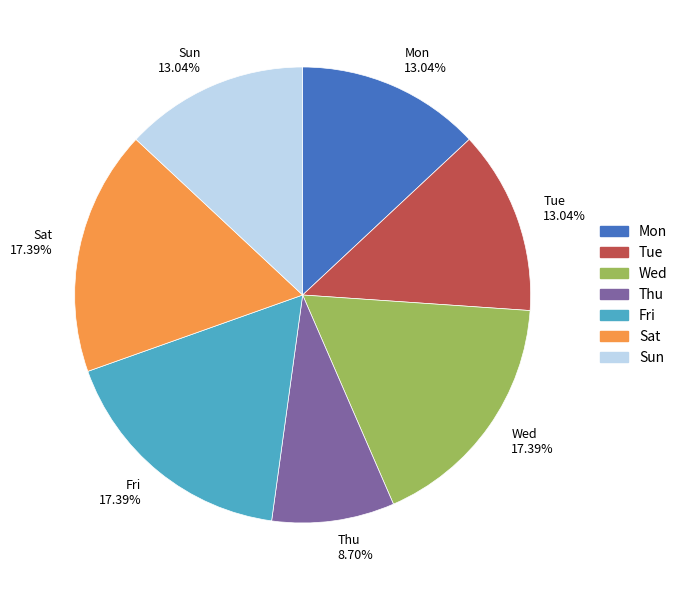

Is there a majority slice in this chart?

No